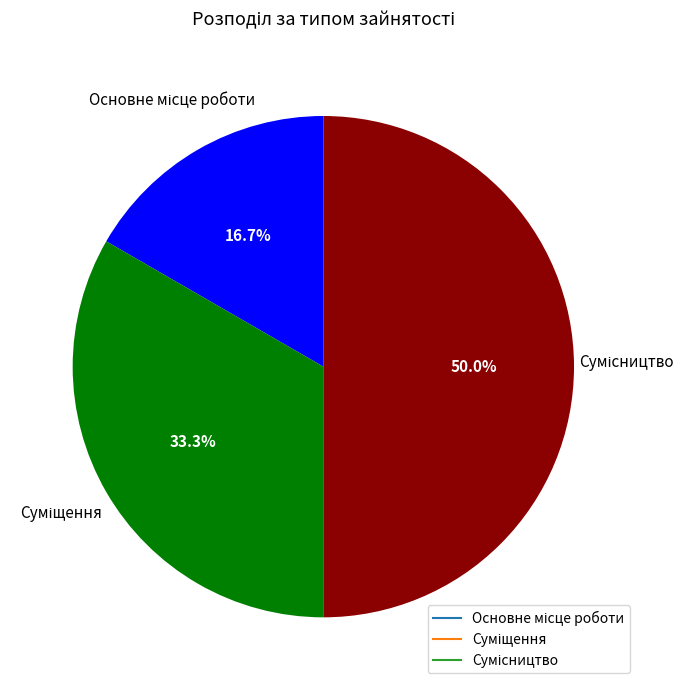

To the nearest percent, what is the average slice percentage?

33%